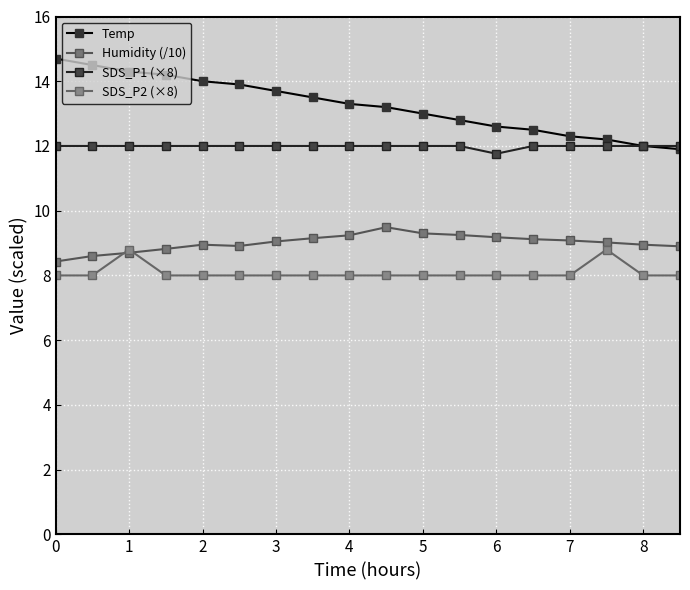

Count the number of categories in the chart.

18